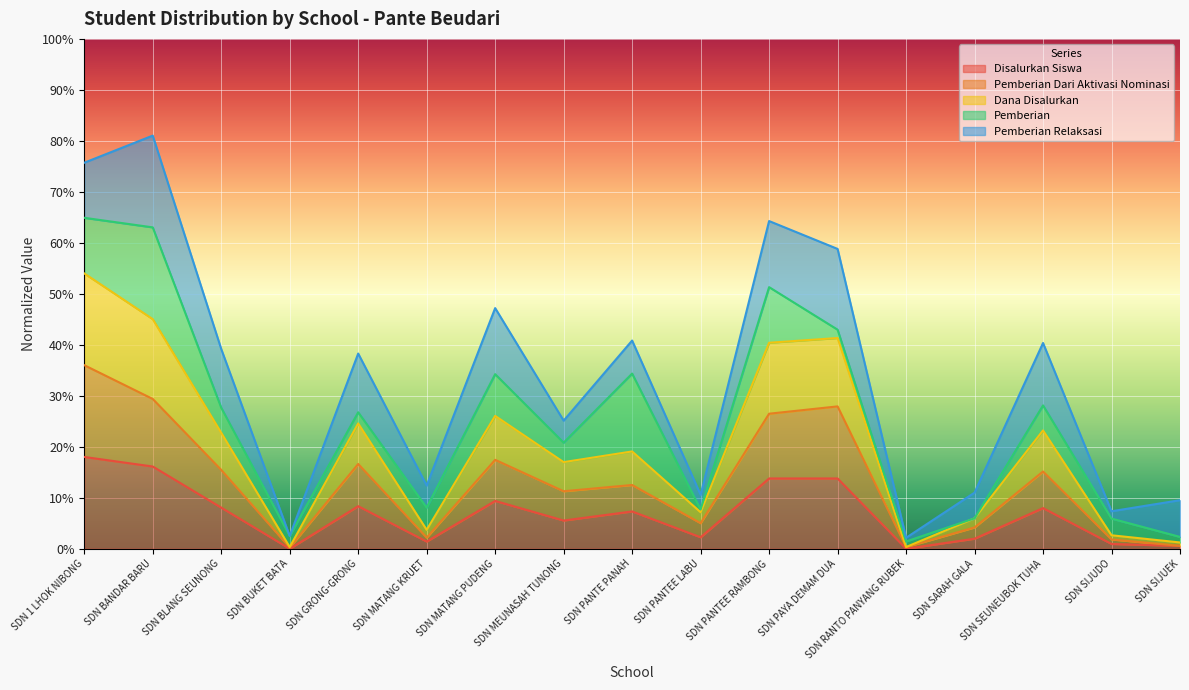

At which label is Dana Disalurkan closest to 0?

SDN BUKET BATA